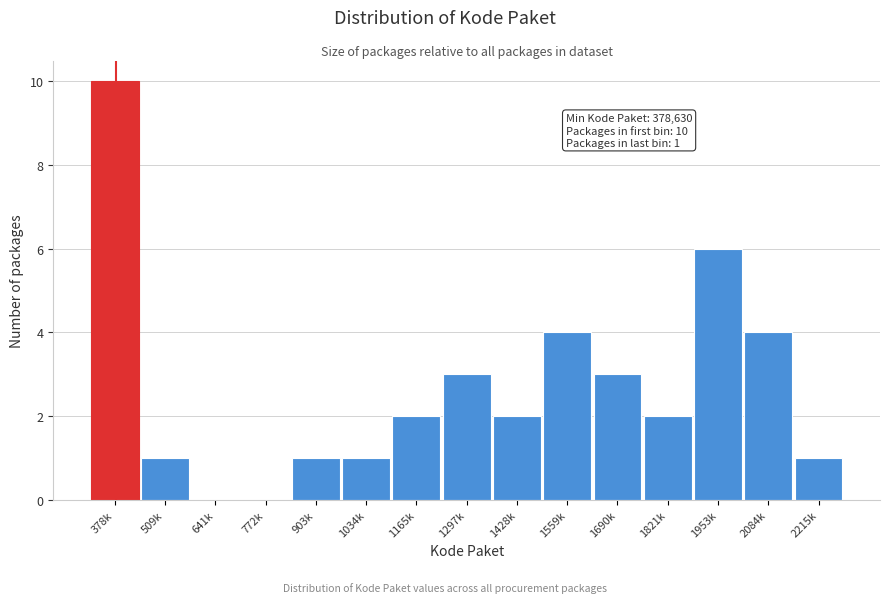

Reading right to left, list all the values displayed in this chart.

2215k=1	2084k=4	1953k=6	1821k=2	1690k=3	1559k=4	1428k=2	1297k=3	1165k=2	1034k=1	903k=1	772k=0	641k=0	509k=1	378k=10